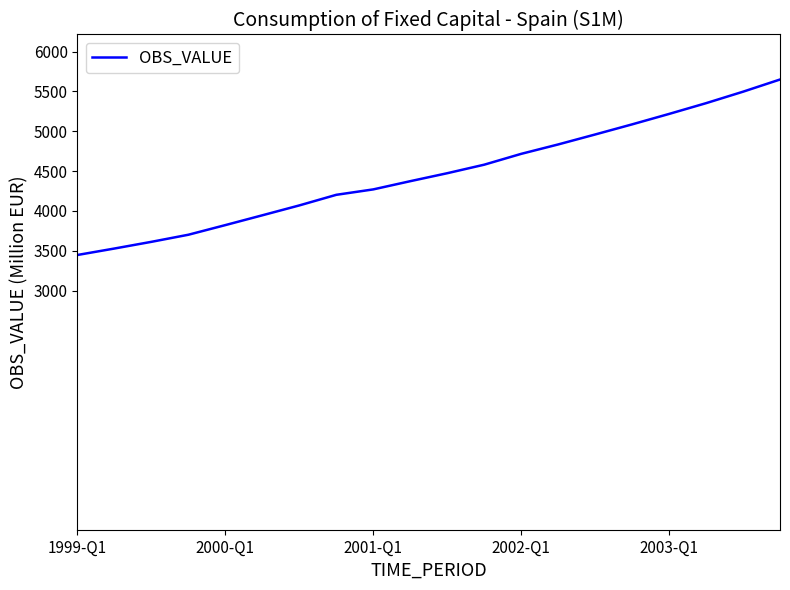

What is the minimum value shown in the chart?

3448